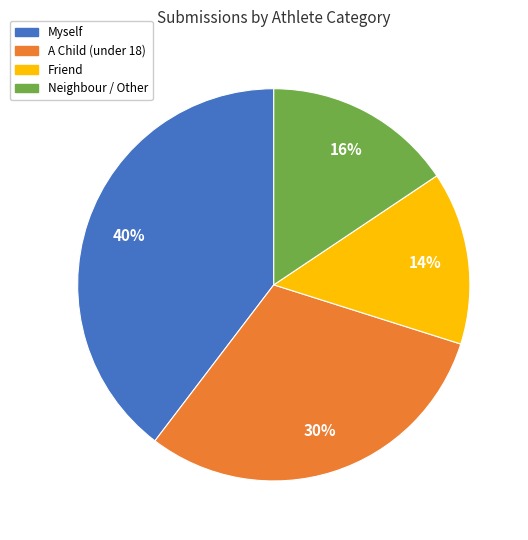

Which slice is the smallest?

Friend